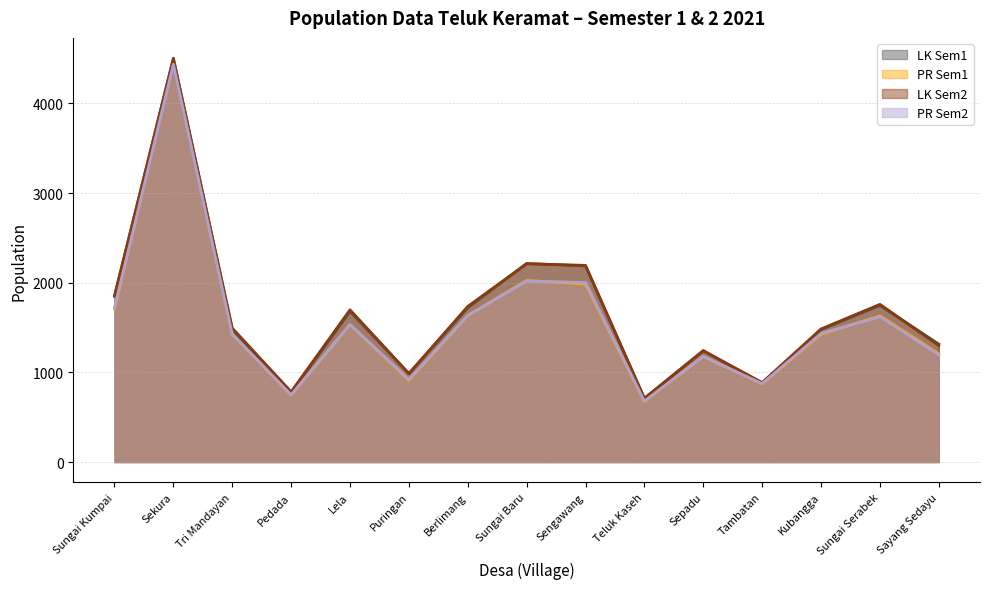

Which series has the largest total across all categories?

LK Sem2